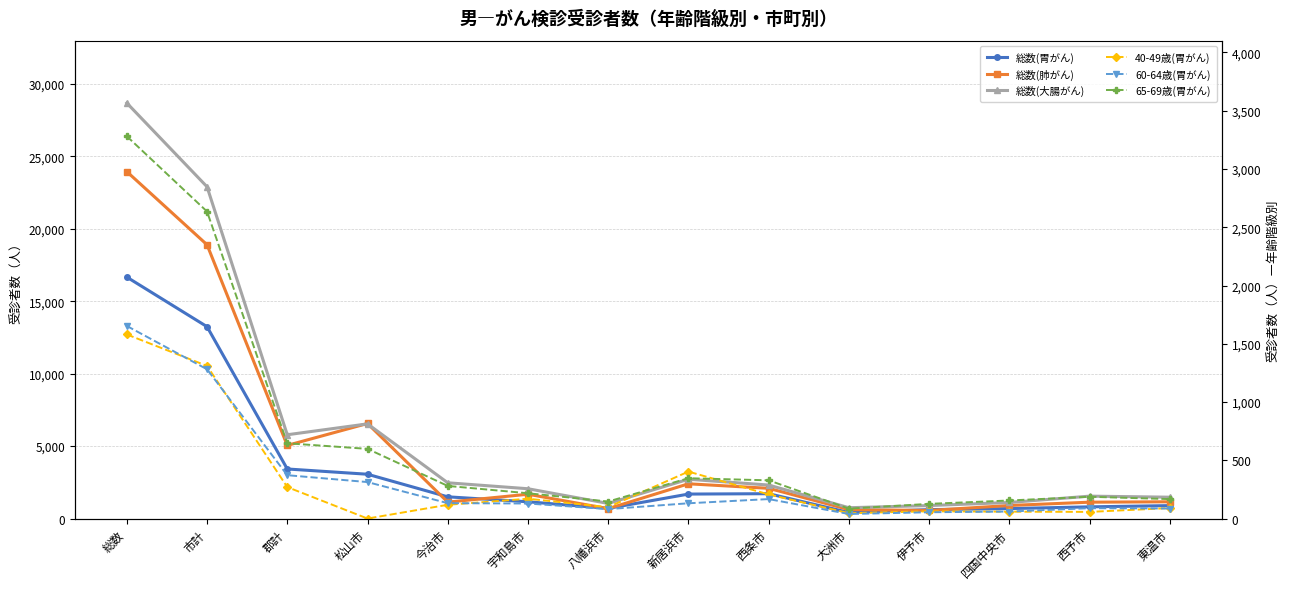

List the series in order of their peak value, lowest first.

40-49歳(胃がん), 60-64歳(胃がん), 65-69歳(胃がん), 総数(胃がん), 総数(肺がん), 総数(大腸がん)